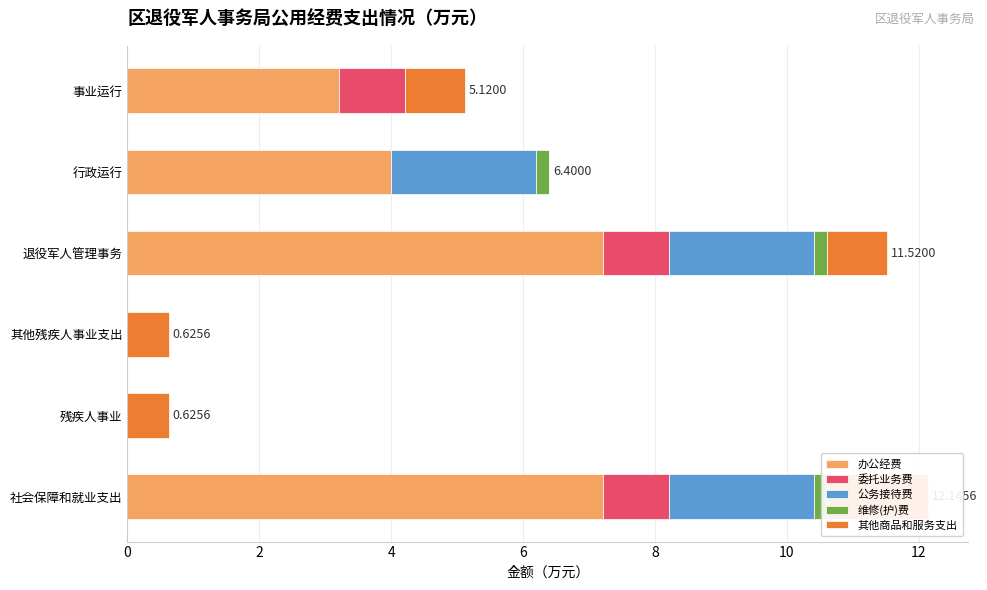

What are all the series names shown in the legend?

办公经费, 委托业务费, 公务接待费, 维修(护)费, 其他商品和服务支出